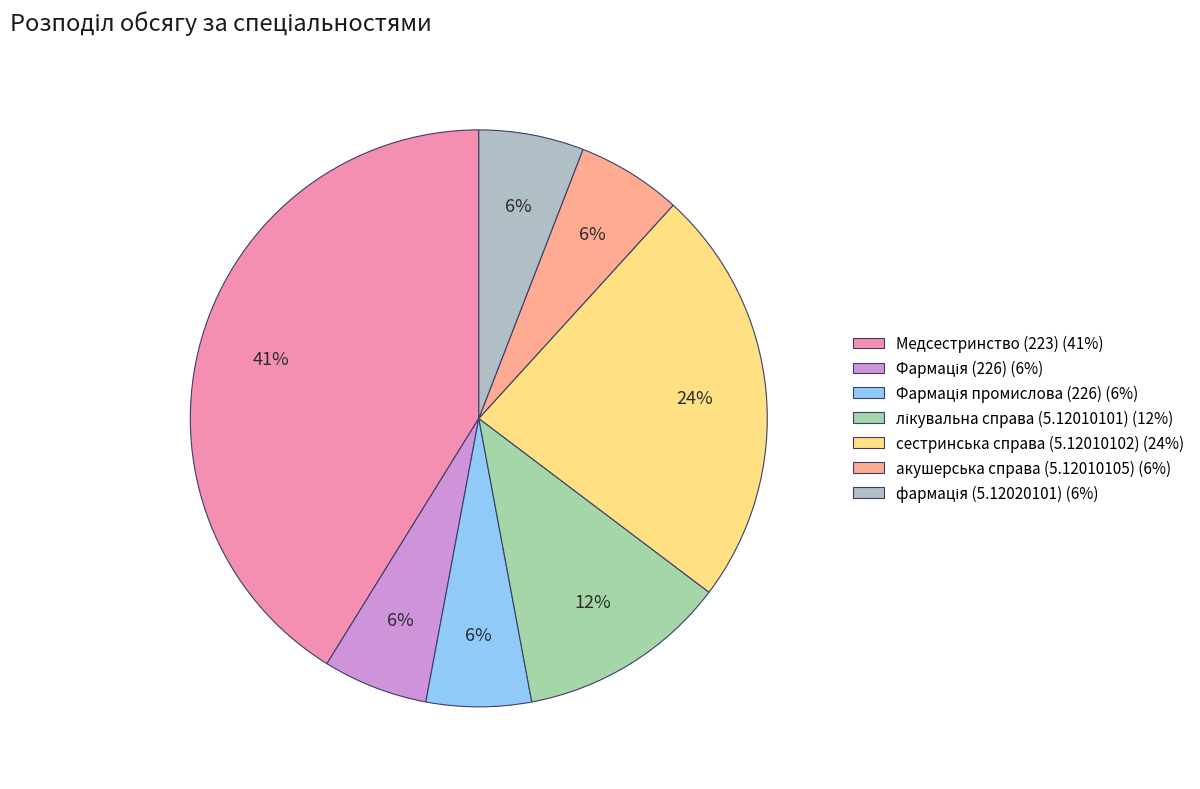

To the nearest percent, what is the average slice percentage?

14%